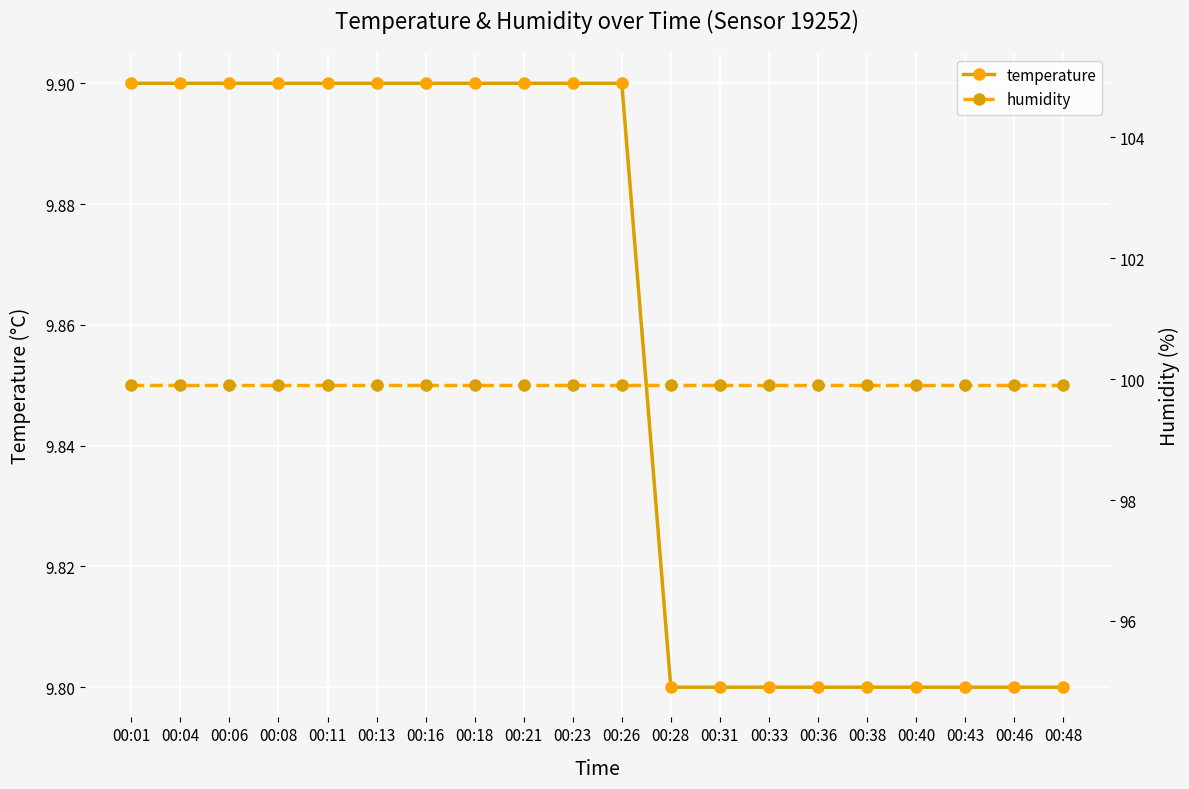

Does the chart display data point markers on the line(s)?

Yes